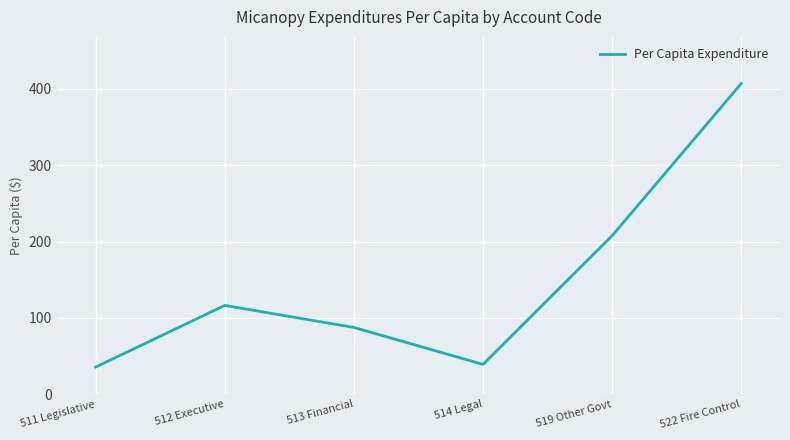

At which category does the data reach its first local peak?

512 Executive